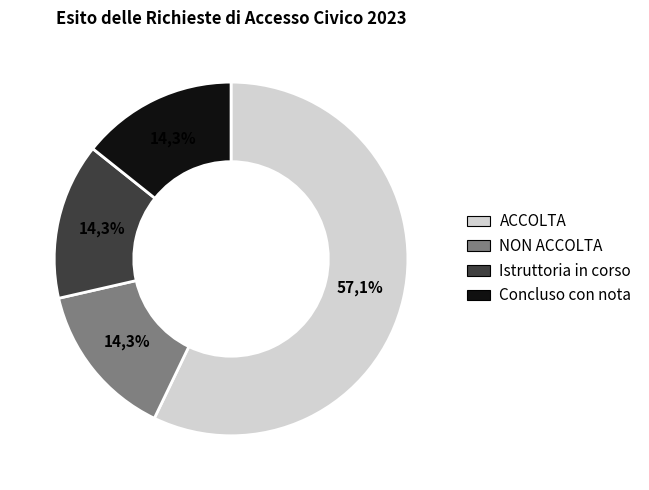

Rank the categories by value from highest to lowest.

ACCOLTA, NON ACCOLTA, Istruttoria in corso, Concluso con nota